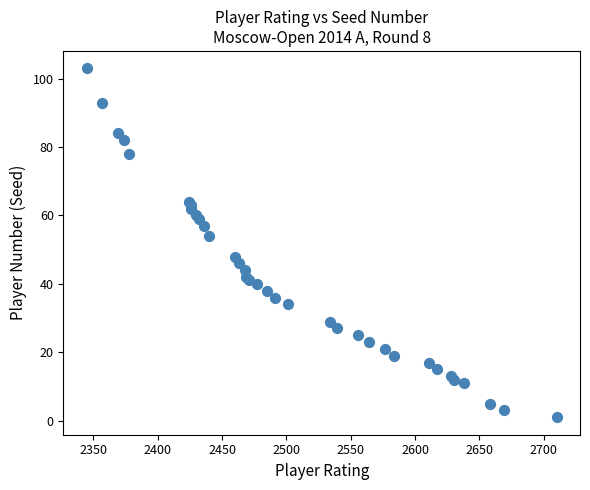

What Y value in the scatter plot is closest to 52?

54